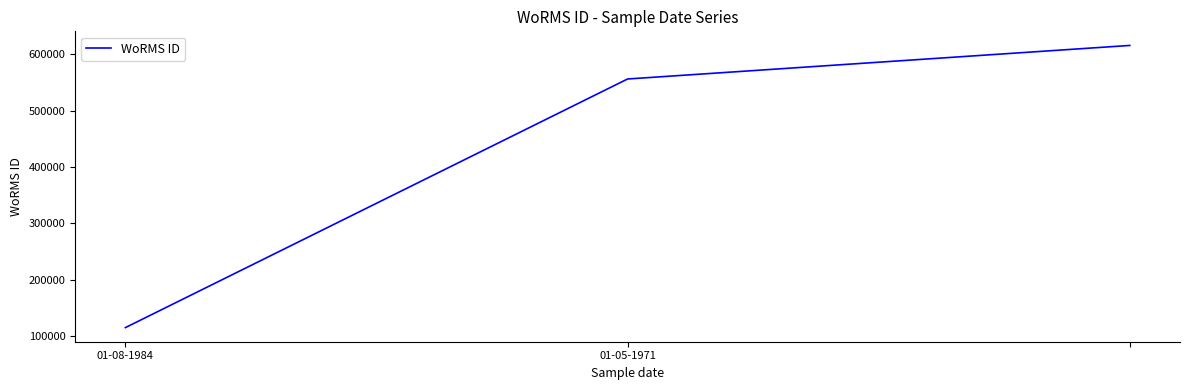

How many distinct data groups are displayed?

1